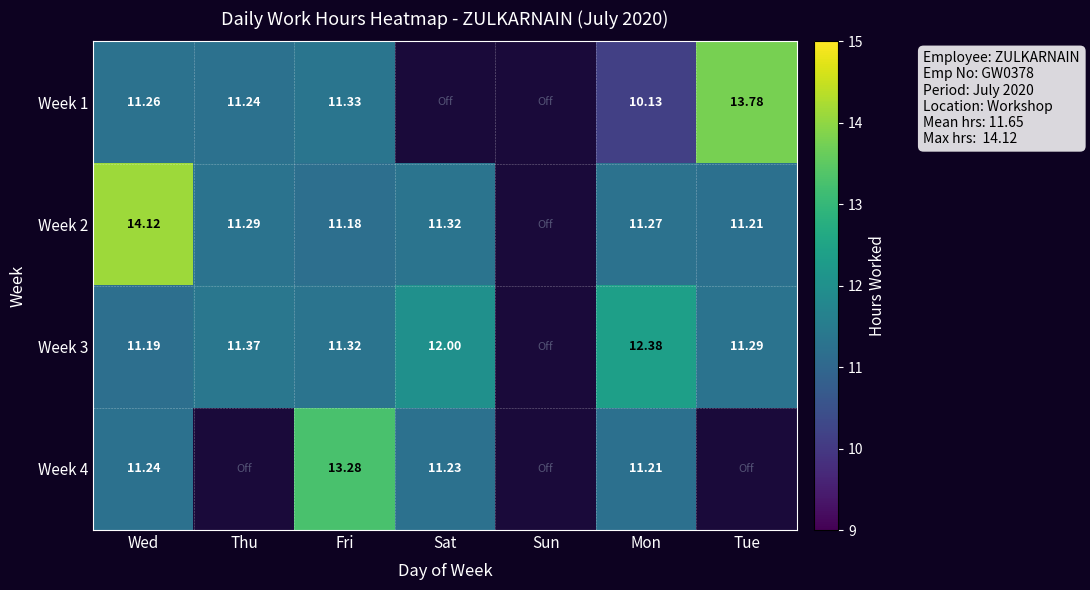

At which category does the chart reach its minimum across all series?

Sat